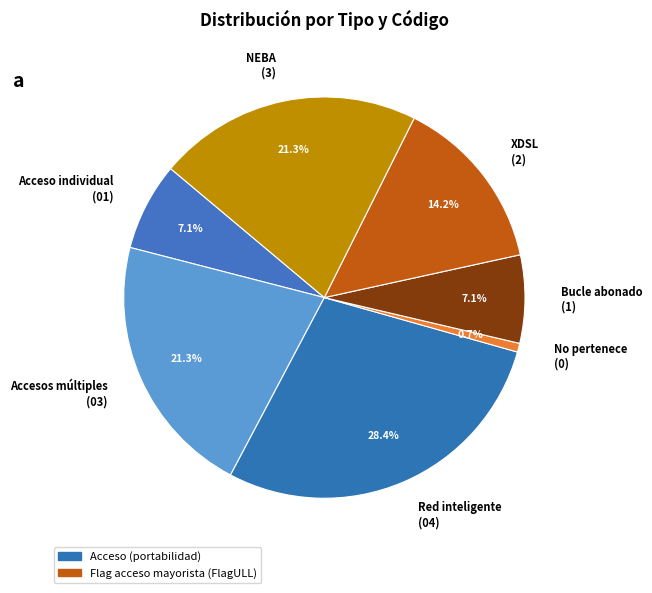

Which has a higher value, Accesos múltiples (03) or Acceso individual (01)?

Accesos múltiples (03)